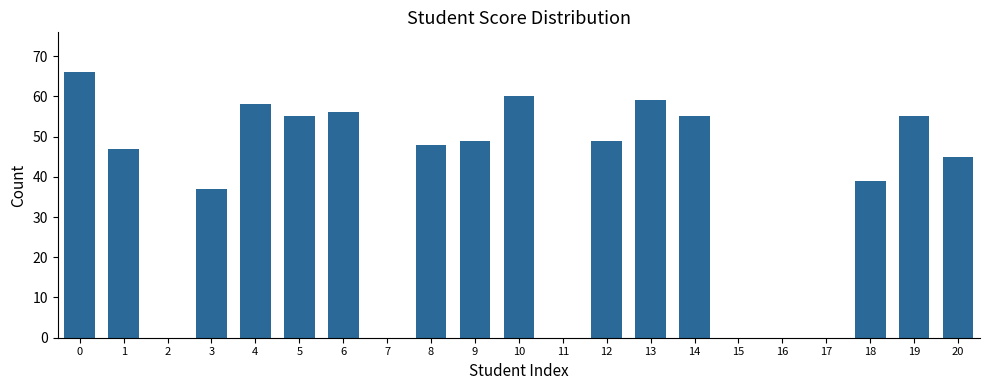

Is it true that the value at 11 is -31?

False